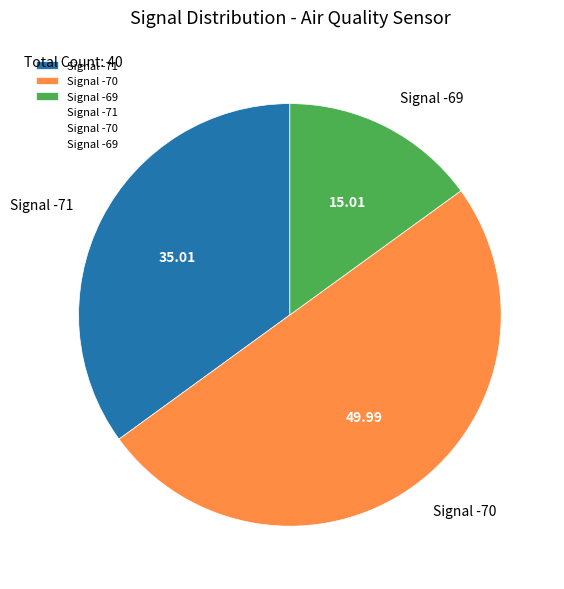

Rank the categories by value from lowest to highest.

Signal -69, Signal -71, Signal -70